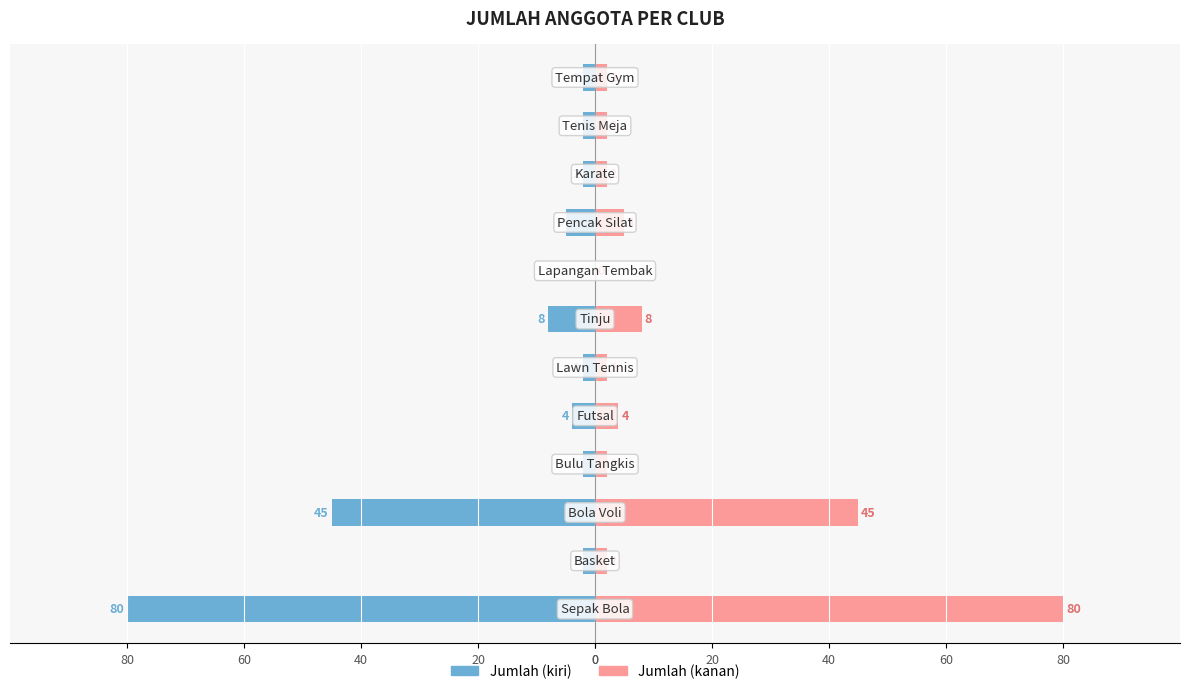

Which series has the largest total across all categories?

Jumlah (kanan)